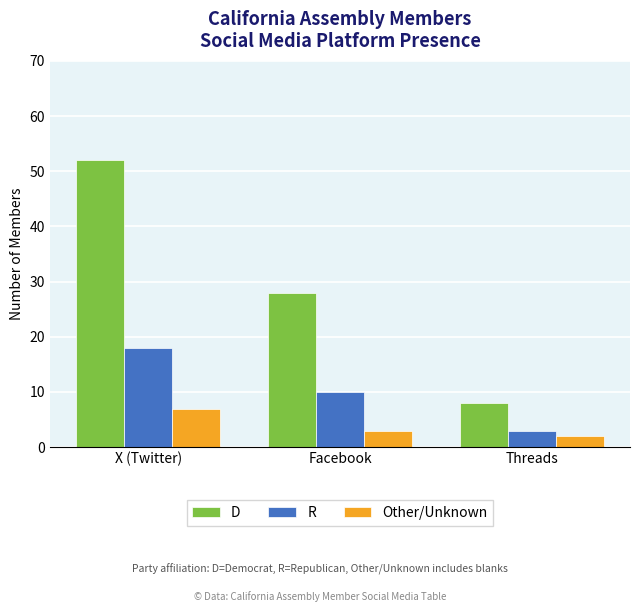

Between Facebook and Threads, which series saw the biggest shift?

D